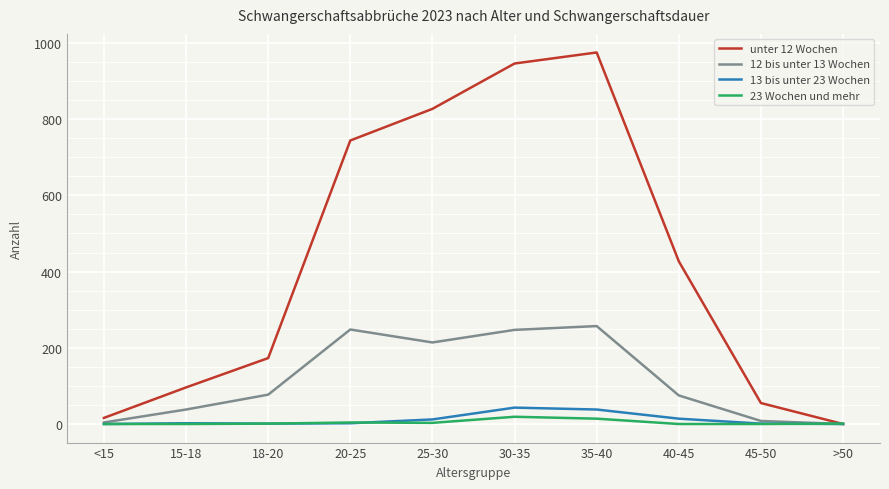

How many values in the unter 12 Wochen series are below 427?

5